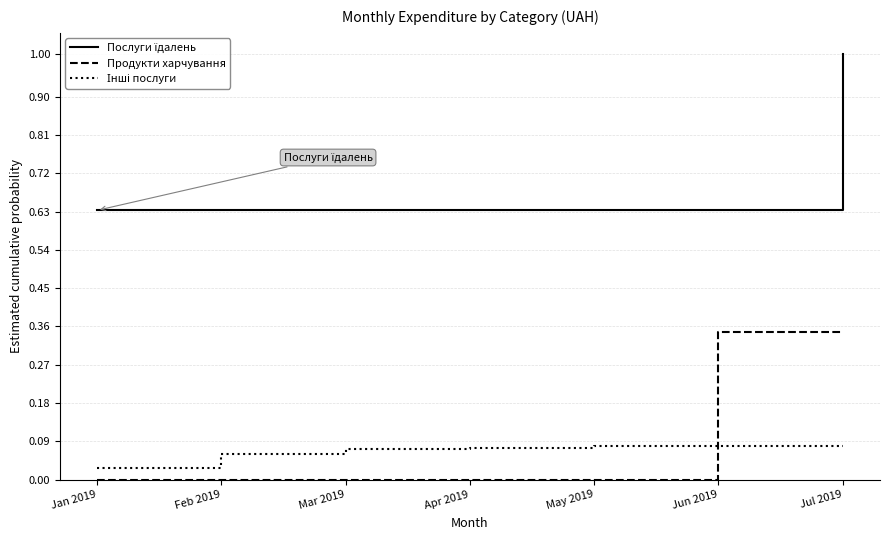

At which category is the sum across all series the highest?

Jul 2019